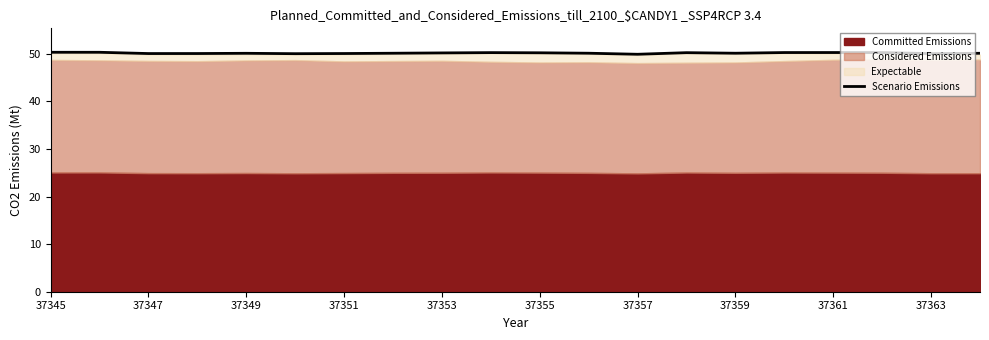

The Scenario Emissions series shows 50.0 at 37351. True or false?

True